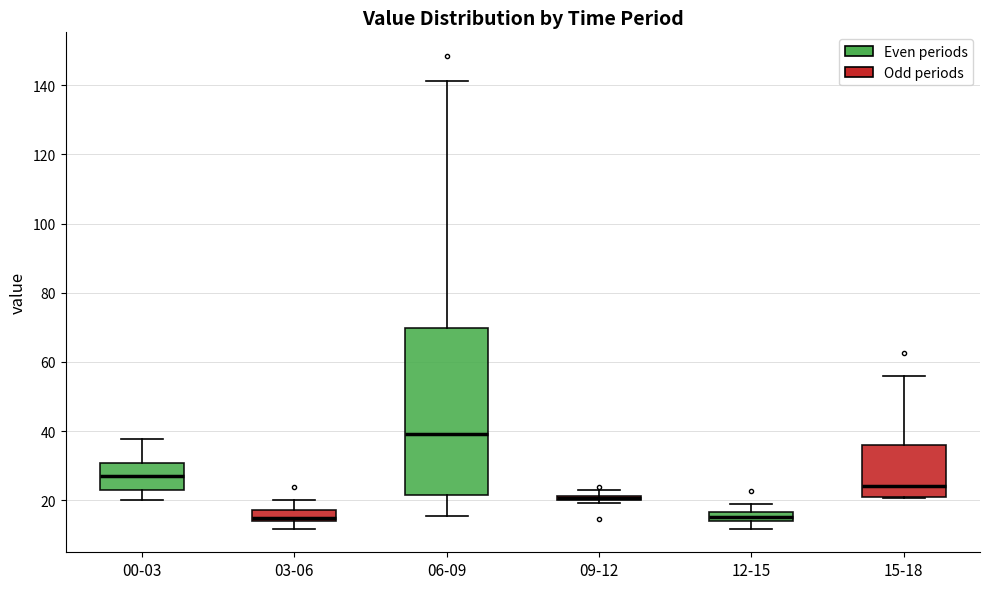

Where is the lower edge of the box for 00-03 on the y-axis? The values are not printed on the chart, so give them approximately, as read against the axis.

24